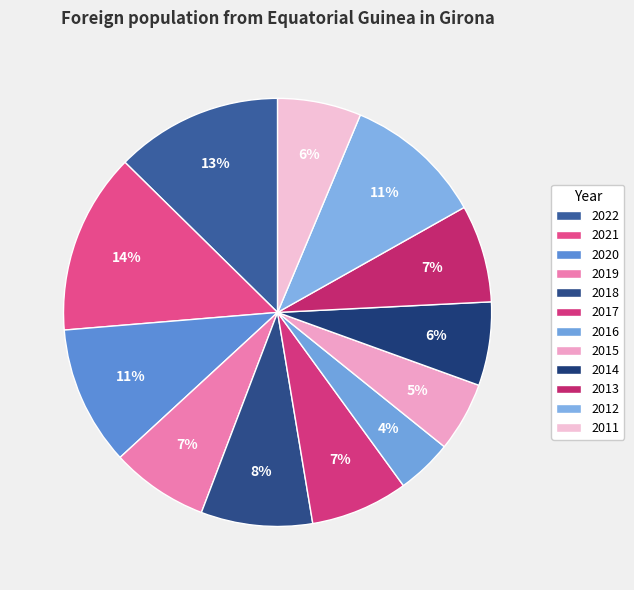

To the nearest percent, what is the difference between the largest and smallest slice percentages?

9%